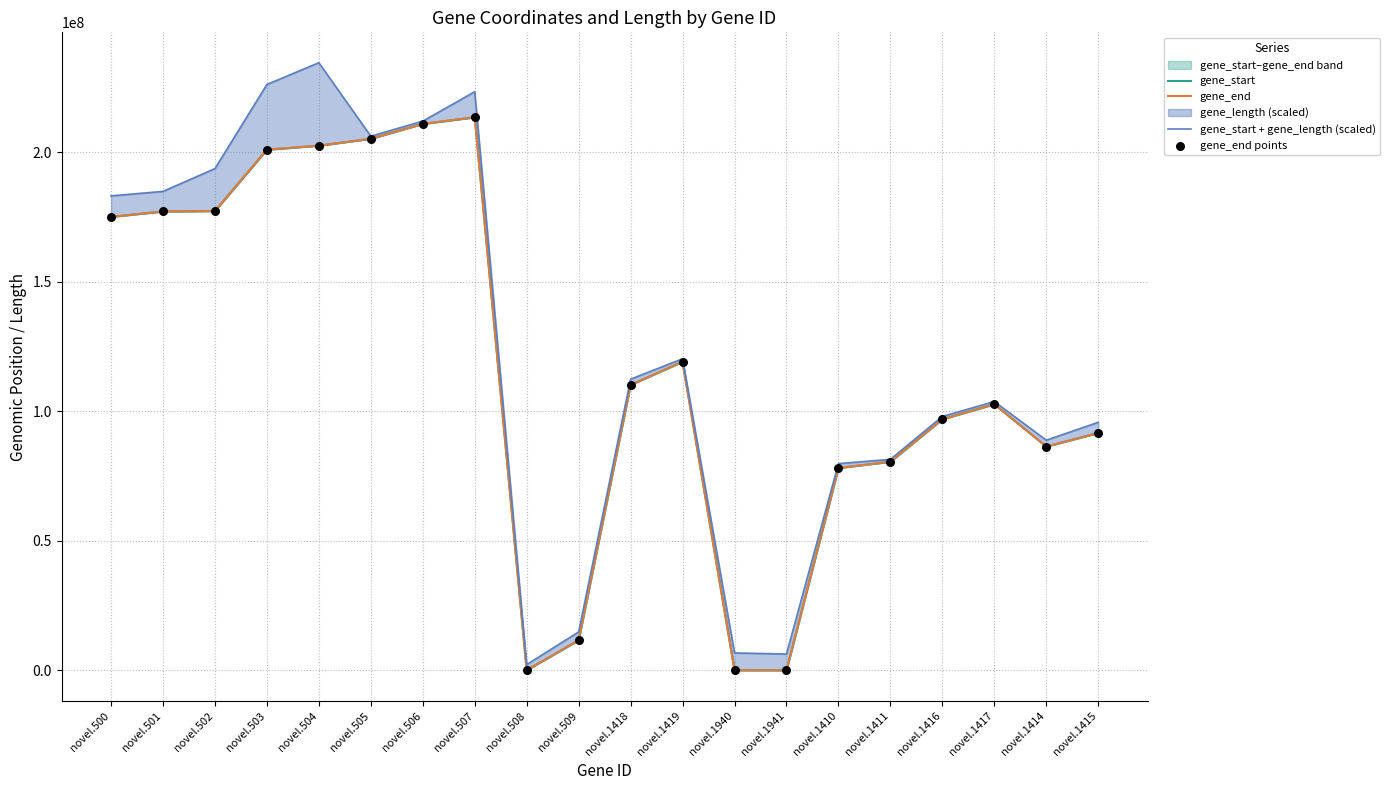

Which series contains the lowest Y value?

gene_start